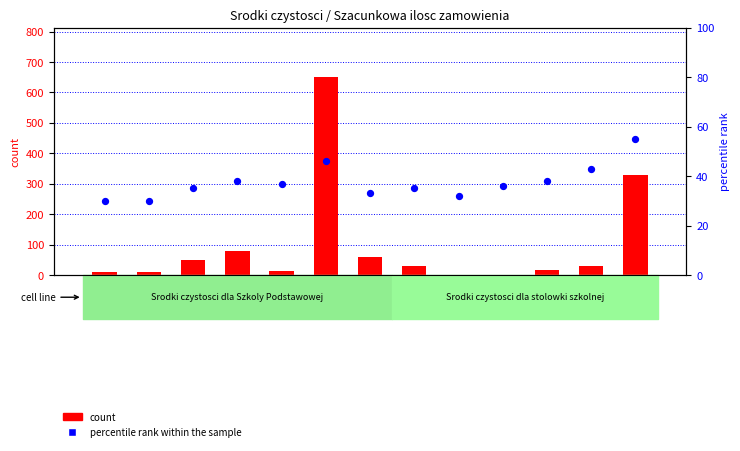

Which series has the largest total across all categories?

count